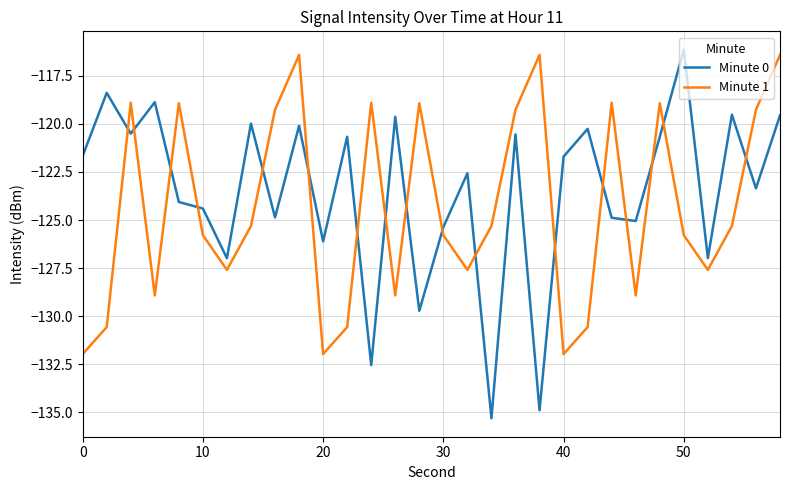

Does the chart display data point markers on the line(s)?

No